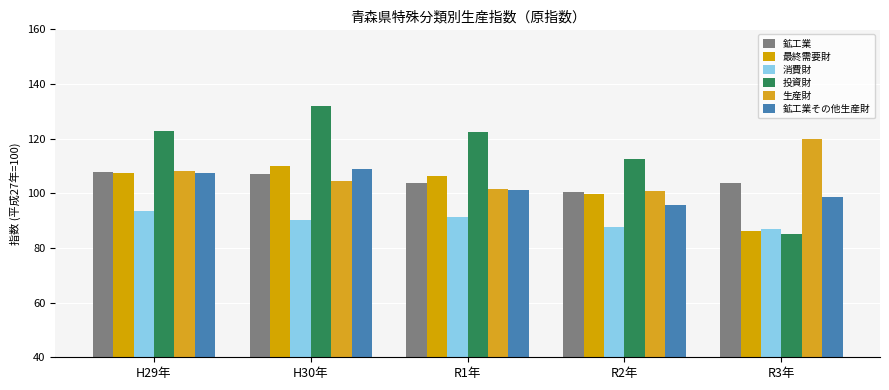

How many groups of bars are there?

5